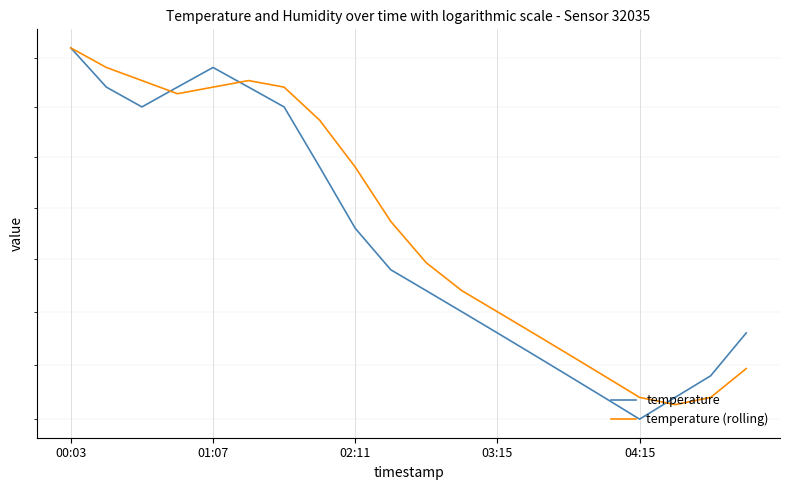

The temperature series shows 4.8 at 03:15. True or false?

False